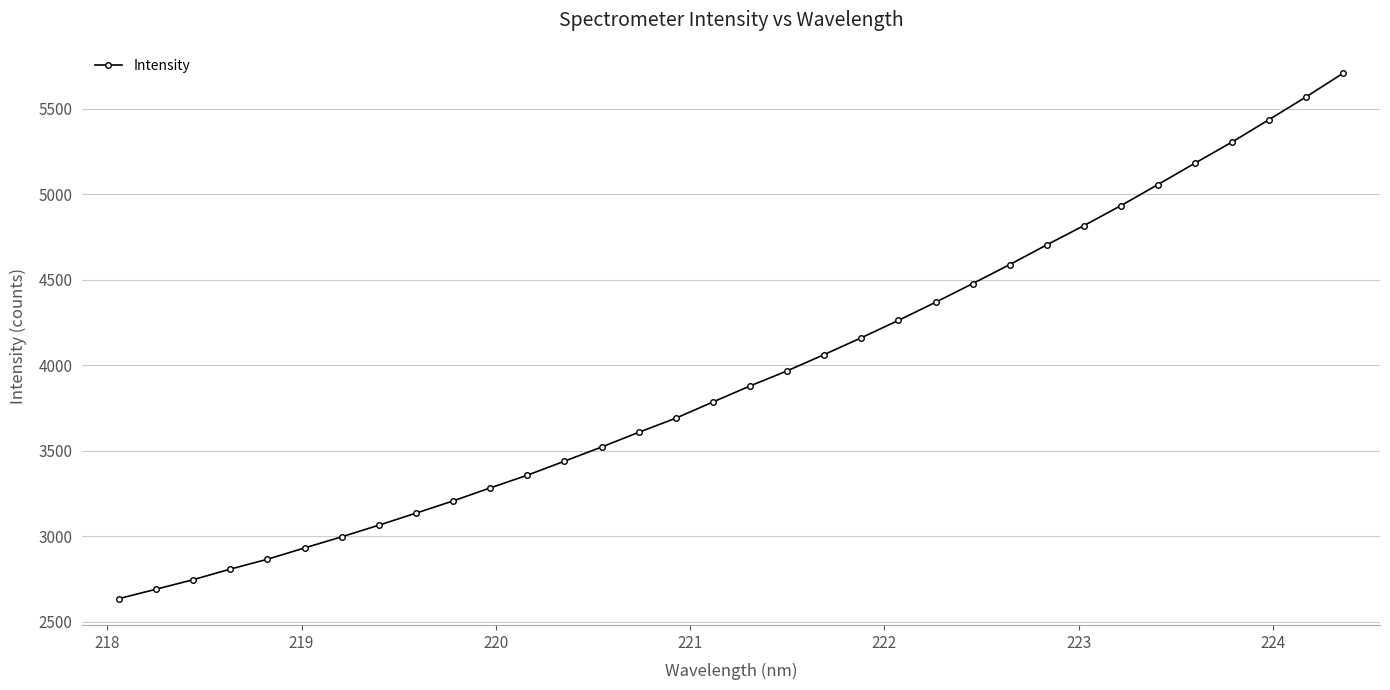

What is the value of the 16th point from the left?

3691.0